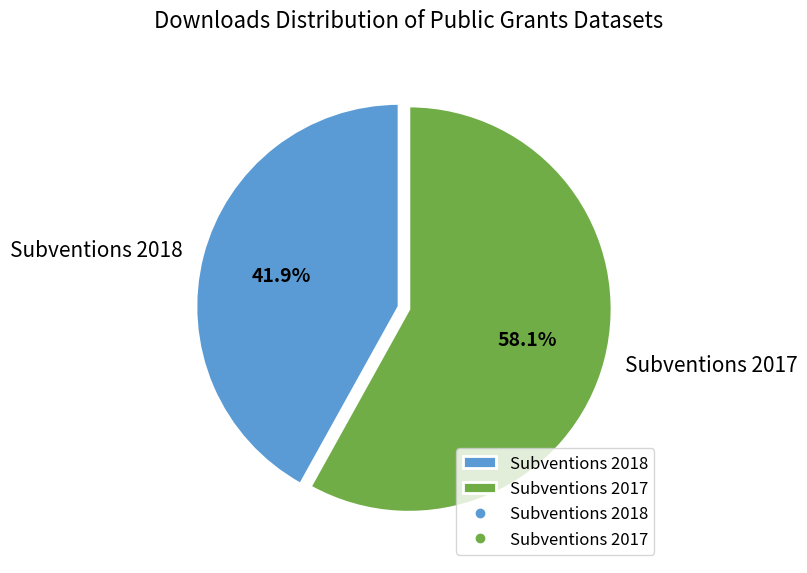

Rank the categories by value from lowest to highest.

Subventions 2018, Subventions 2017